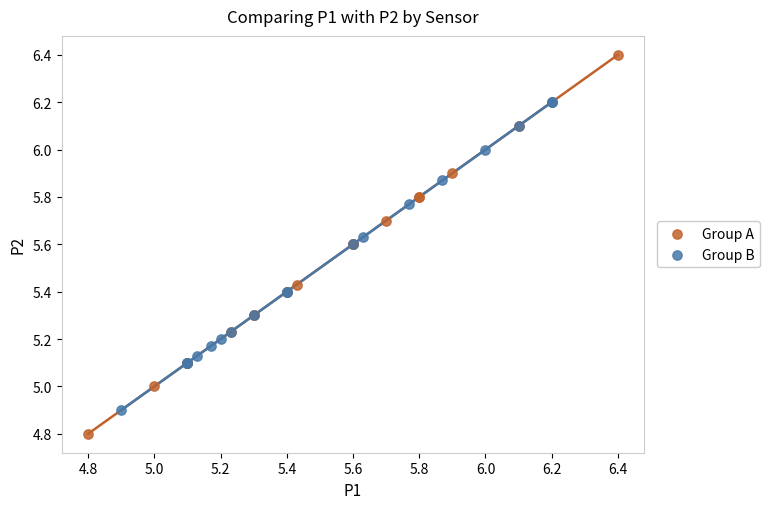

Which series reaches the maximum Y coordinate?

Group A